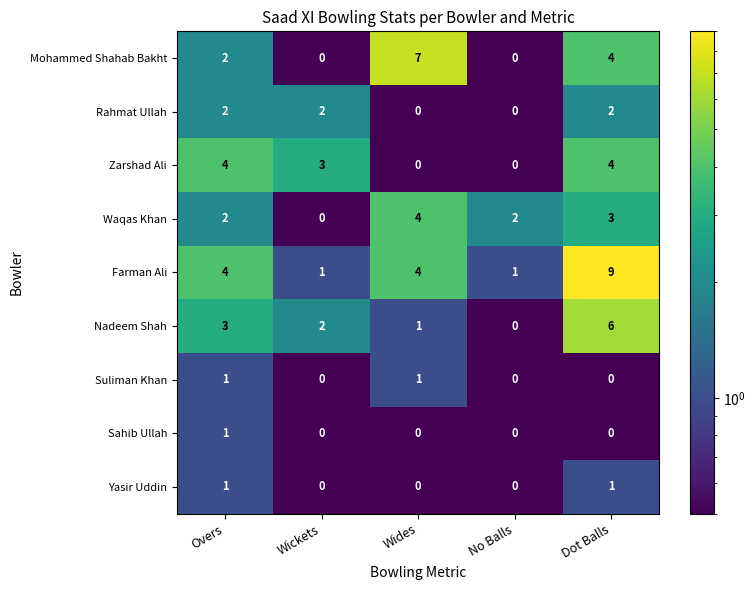

At which category is the sum across all series the highest?

Dot Balls